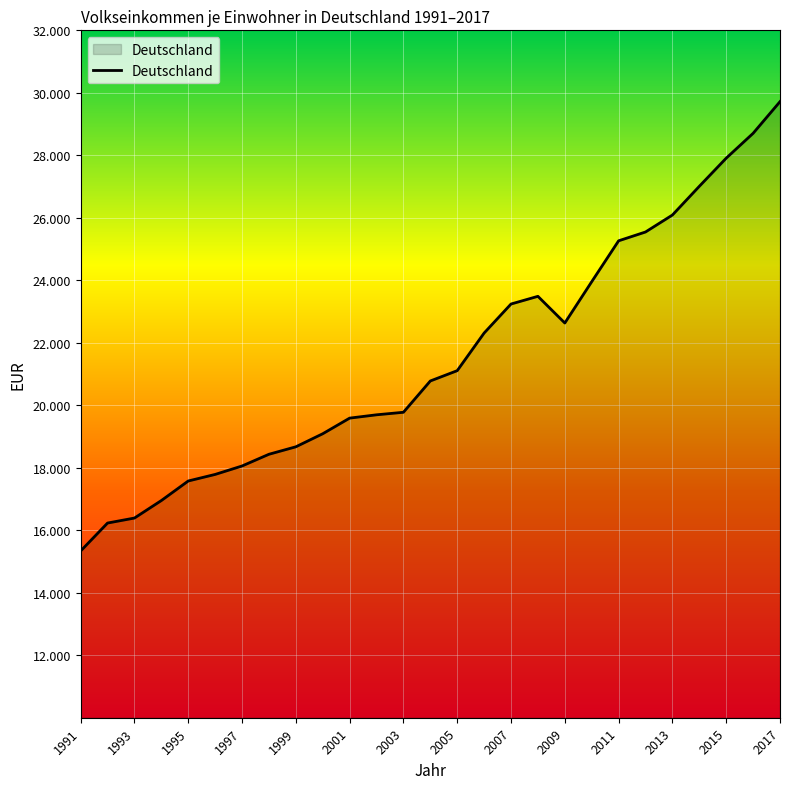

Does the chart display data point markers on the line(s)?

No